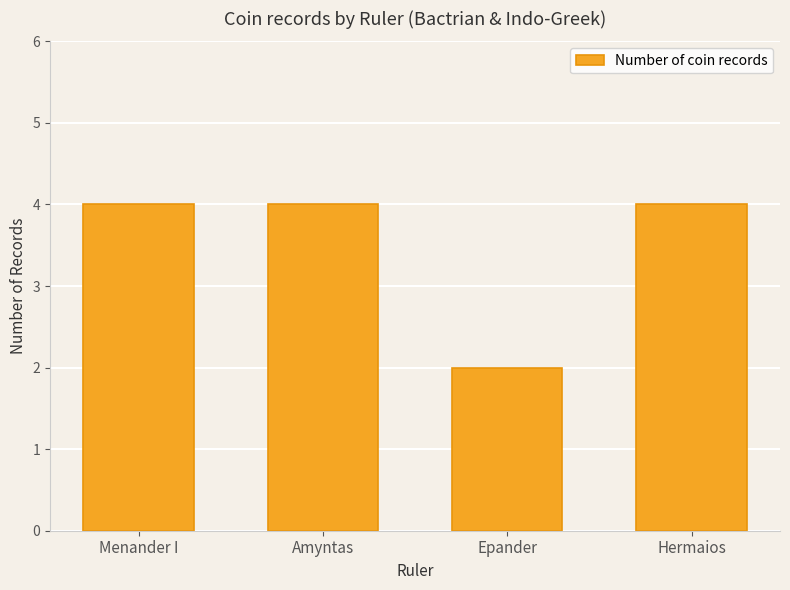

Is it true that the value at Amyntas is 6?

False